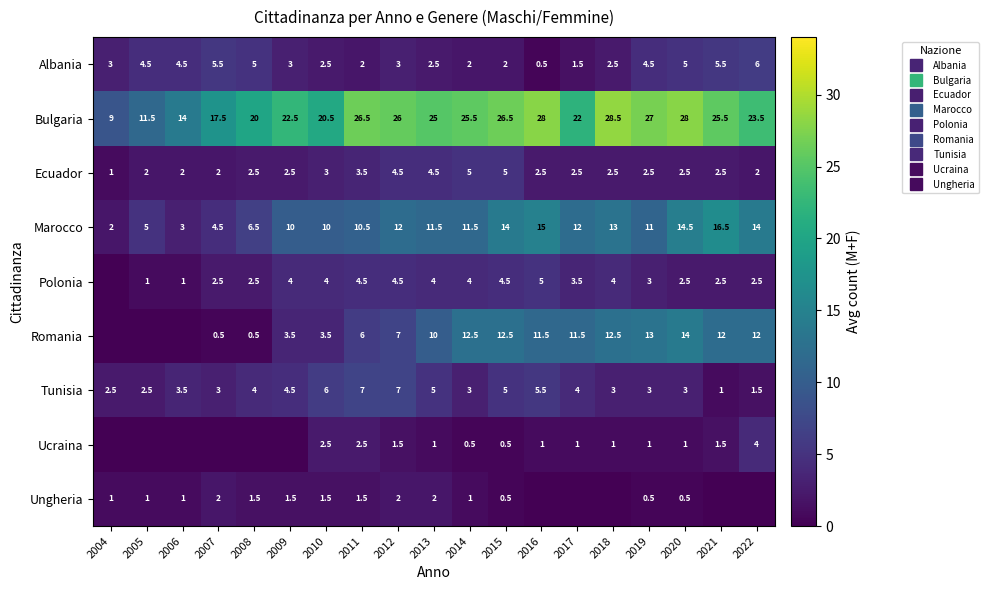

At how many categories does at least one series exceed 2?

19